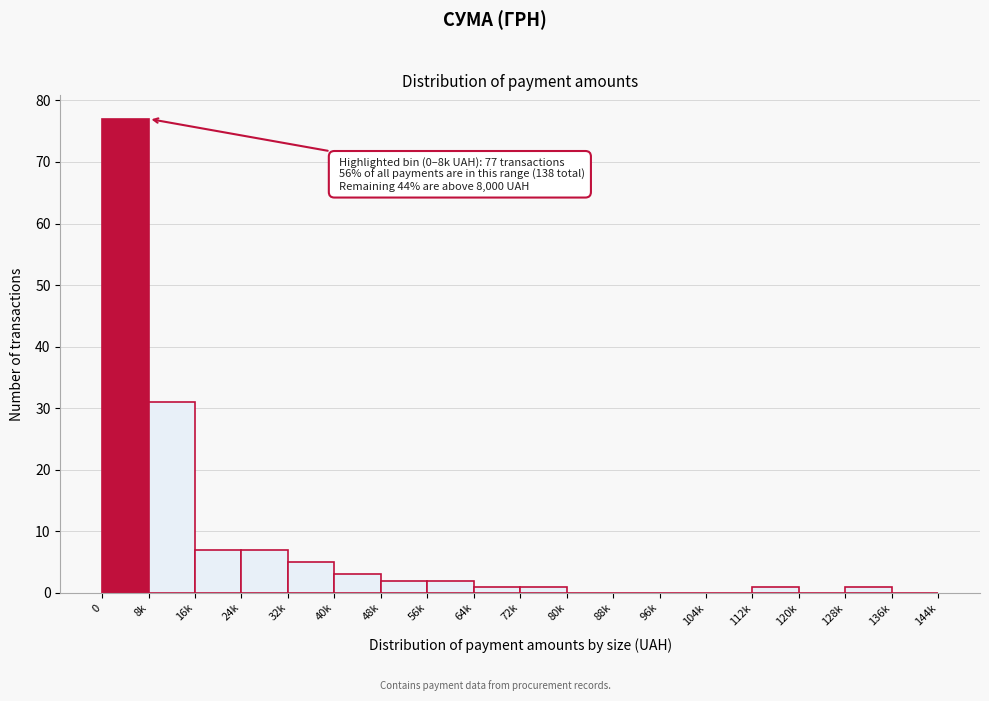

Reading right to left, list all the values displayed in this chart.

136k=0	128k=1	120k=0	112k=1	104k=0	96k=0	88k=0	80k=0	72k=1	64k=1	56k=2	48k=2	40k=3	32k=5	24k=7	16k=7	8k=31	0=77